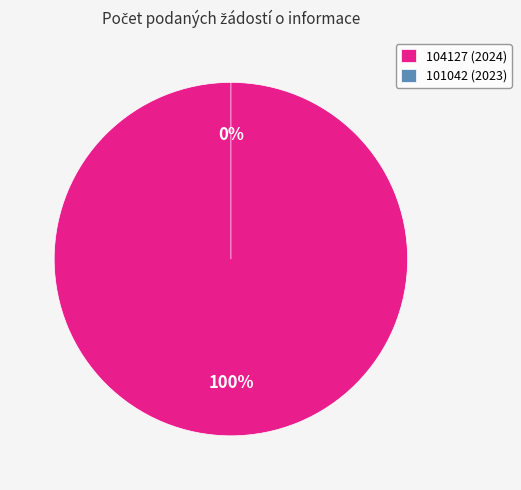

Rank the categories by value from highest to lowest.

104127, 101042